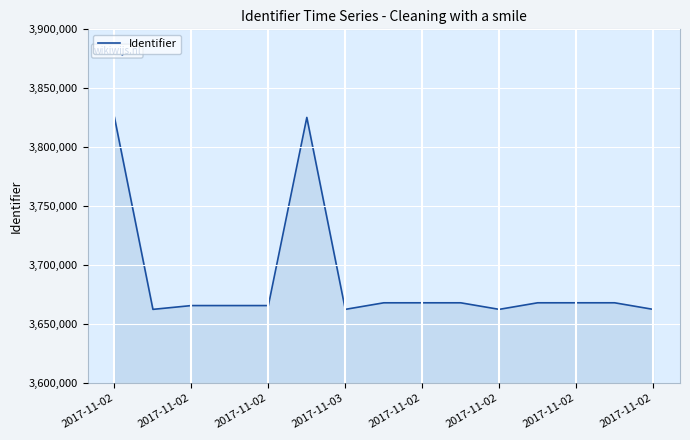

What is the difference between the second highest and minimum values?

162754